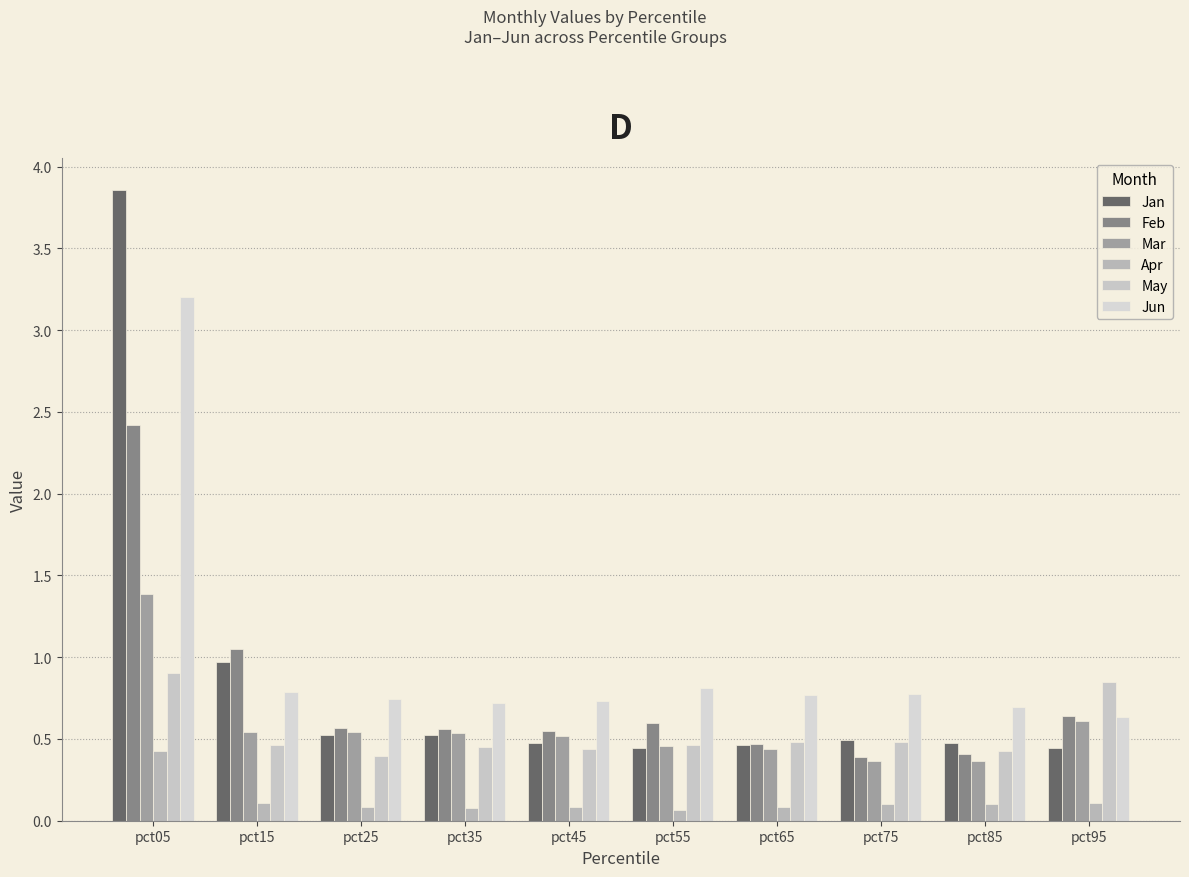

Reading left to right, extract all data points from this chart.

Jan: pct05=3.9	pct15=1.0	pct25=0.5	pct35=0.5	pct45=0.5	pct55=0.4	pct65=0.5	pct75=0.5	pct85=0.5	pct95=0.4
Feb: pct05=2.4	pct15=1.1	pct25=0.6	pct35=0.6	pct45=0.5	pct55=0.6	pct65=0.5	pct75=0.4	pct85=0.4	pct95=0.6
Mar: pct05=1.4	pct15=0.5	pct25=0.5	pct35=0.5	pct45=0.5	pct55=0.5	pct65=0.4	pct75=0.4	pct85=0.4	pct95=0.6
Apr: pct05=0.4	pct15=0.1	pct25=0.1	pct35=0.1	pct45=0.1	pct55=0.1	pct65=0.1	pct75=0.1	pct85=0.1	pct95=0.1
May: pct05=0.9	pct15=0.5	pct25=0.4	pct35=0.5	pct45=0.4	pct55=0.5	pct65=0.5	pct75=0.5	pct85=0.4	pct95=0.9
Jun: pct05=3.2	pct15=0.8	pct25=0.7	pct35=0.7	pct45=0.7	pct55=0.8	pct65=0.8	pct75=0.8	pct85=0.7	pct95=0.6